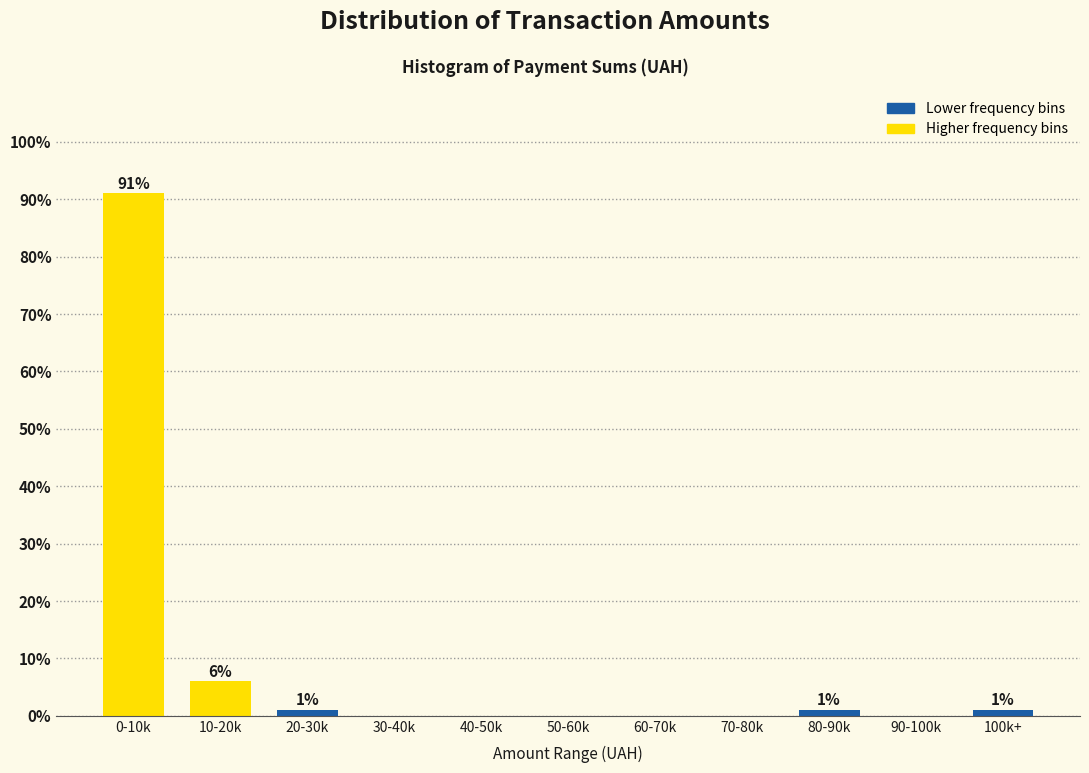

Reading left to right, what are all the values shown in this chart?

0-10k=91	10-20k=6	20-30k=1	30-40k=0	40-50k=0	50-60k=0	60-70k=0	70-80k=0	80-90k=1	90-100k=0	100k+=1